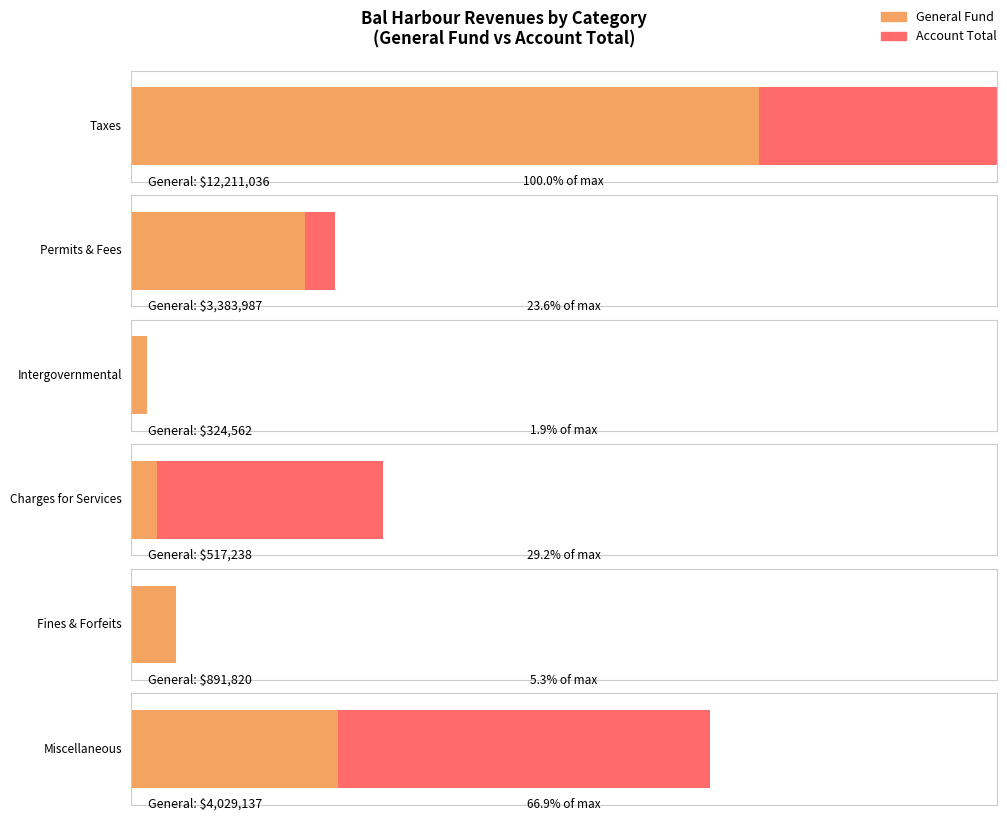

How many data points does each series have?

6